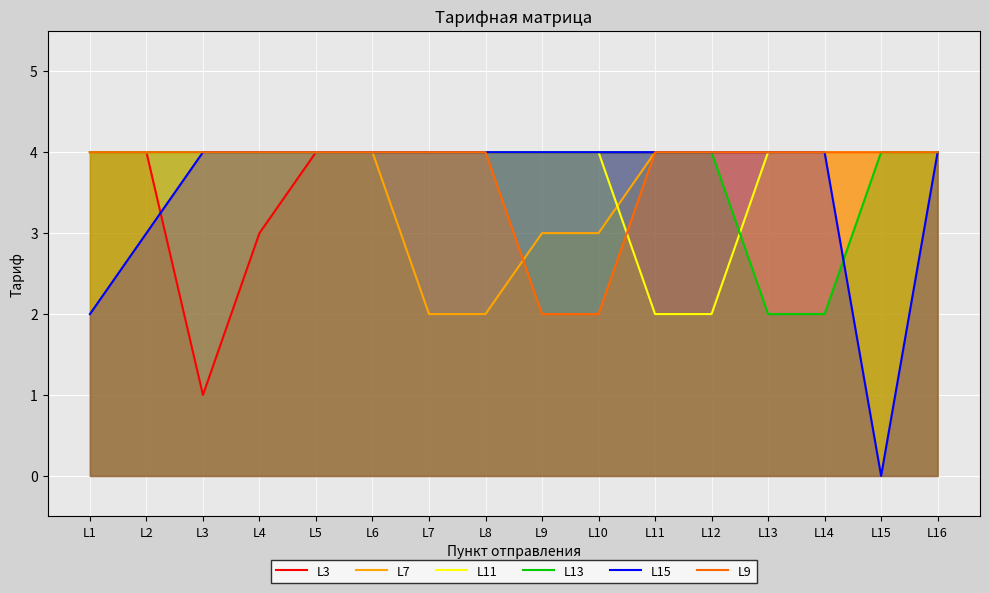

Between L13 and L8, which is larger?

L13